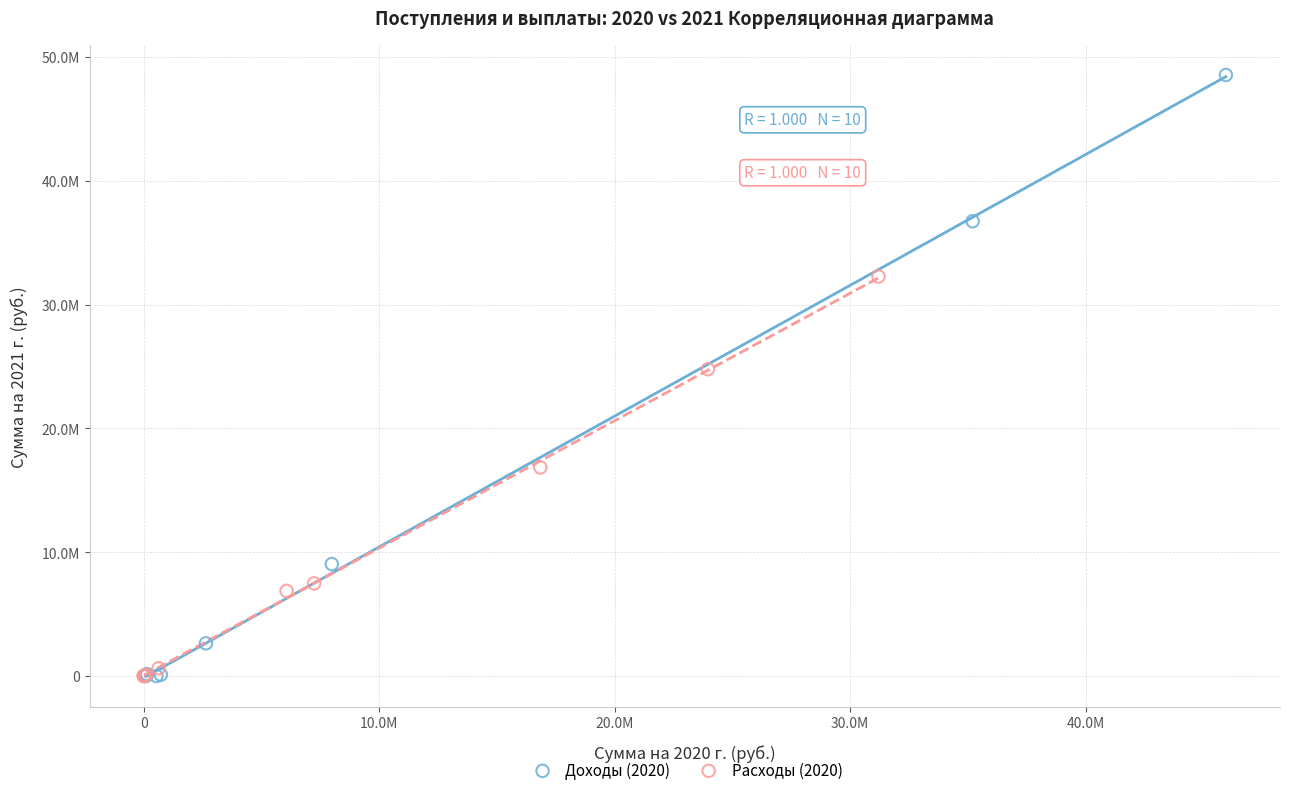

What are all the series names shown in the legend?

Доходы (2020), Расходы (2020)